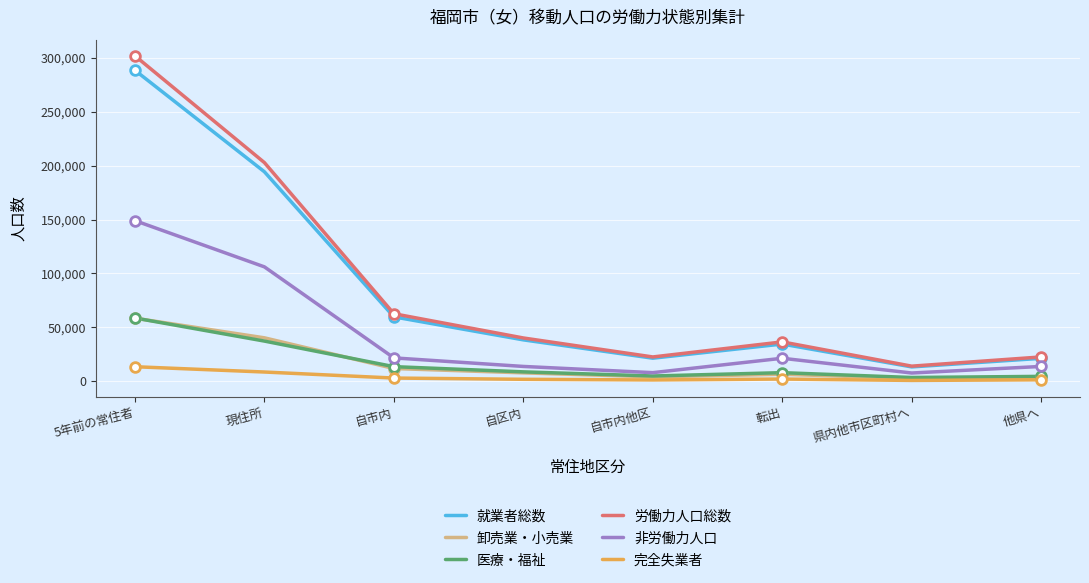

What value does the 非労働力人口 series have at 自市内, to the nearest 50?

21600